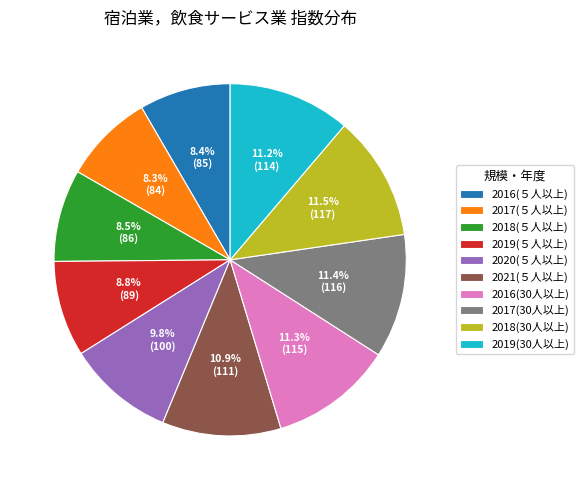

Between 2018(30人以上) and 2017(５人以上), which is larger?

2018(30人以上)